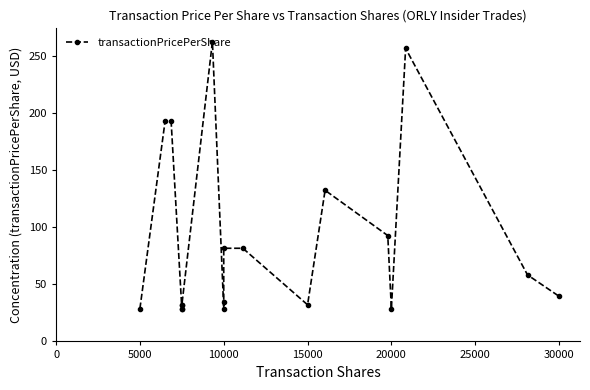

What is the maximum value shown in the chart?

262.4